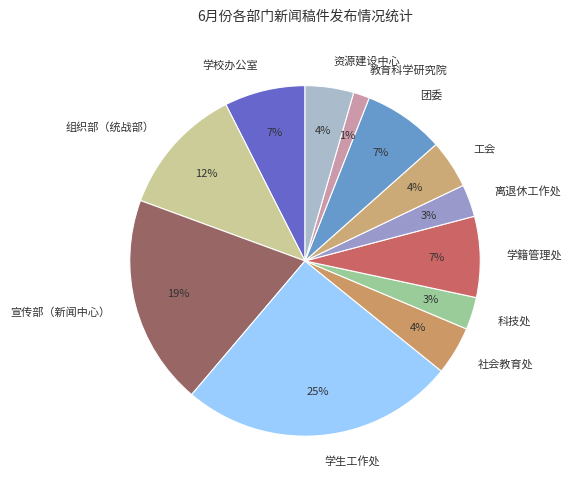

Is there any slice that represents more than half of the pie?

No